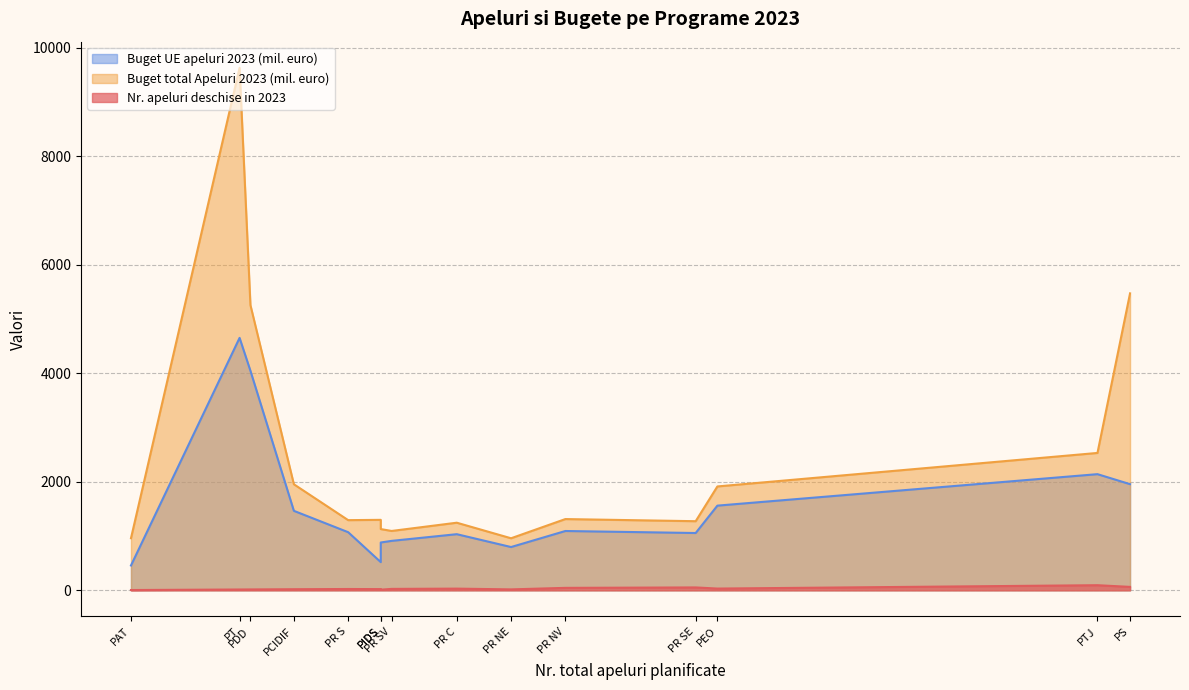

Reading right to left, transcribe all the data shown in this chart.

Nr. apeluri deschise in 2023: PAT=5.0	PT=15.0	PDD=16.0	PIDS=12.0	PEO=32.0	PCIDIF=20.0	PS=63.0	PTJ=94.0	PR BI=22.0	PR C=31.0	PR NV=45.0	PR SV=26.0	PR S=24.0	PR SE=53.0	PR NE=17.0
Buget total Apeluri 2023 (mil. euro): PAT=959.4	PT=9626.2	PDD=5254.2	PIDS=1128.2	PEO=1913.5	PCIDIF=1953.5	PS=5470.8	PTJ=2530.7	PR BI=1298.2	PR C=1245.4	PR NV=1312.4	PR SV=1093.4	PR S=1292.6	PR SE=1273.1	PR NE=958.8
Buget UE apeluri 2023 (mil. euro): PAT=457.5	PT=4650.5	PDD=4044.1	PIDS=880.8	PEO=1559.9	PCIDIF=1464.0	PS=1955.5	PTJ=2139.7	PR BI=519.3	PR C=1033.8	PR NV=1092.6	PR SV=910.6	PR S=1070.5	PR SE=1055.4	PR NE=797.1